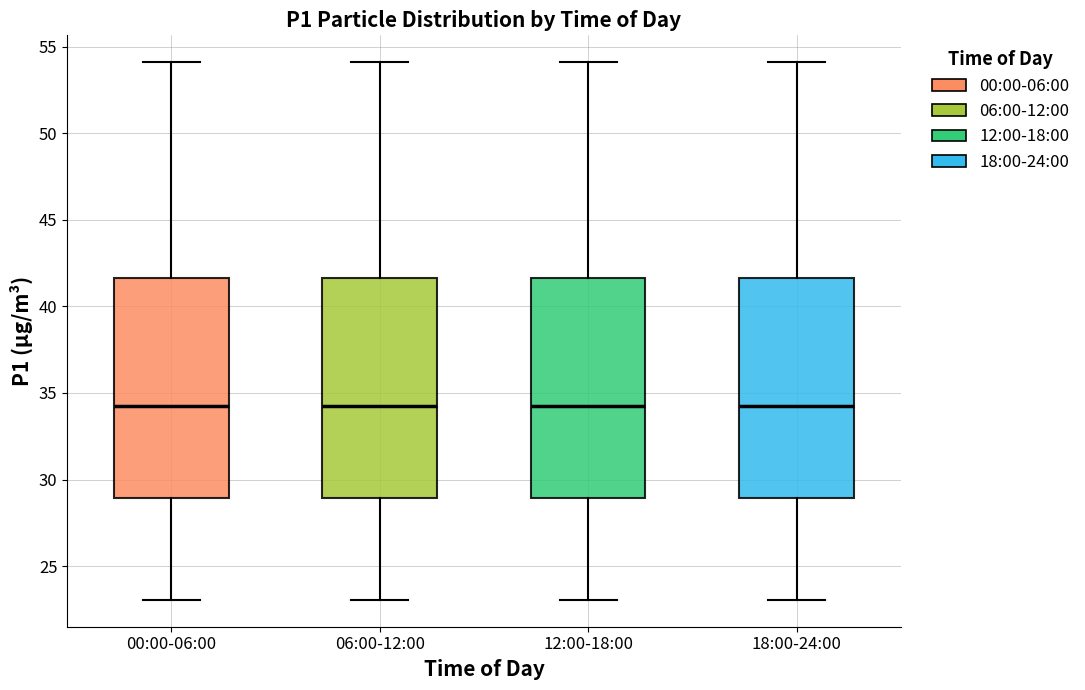

Reading left to right, transcribe this box plot: for each box, give where its median line is, the range the box spans, and where its two whiskers end, as read against the y-axis. The values are not printed on the chart, so give them approximately, as read against the axis.

00:00-06:00: median 34.5, box 29.0 to 41.5, whiskers 23.0 to 54.0
06:00-12:00: median 34.5, box 29.0 to 41.5, whiskers 23.0 to 54.0
12:00-18:00: median 34.5, box 29.0 to 41.5, whiskers 23.0 to 54.0
18:00-24:00: median 34.5, box 29.0 to 41.5, whiskers 23.0 to 54.0